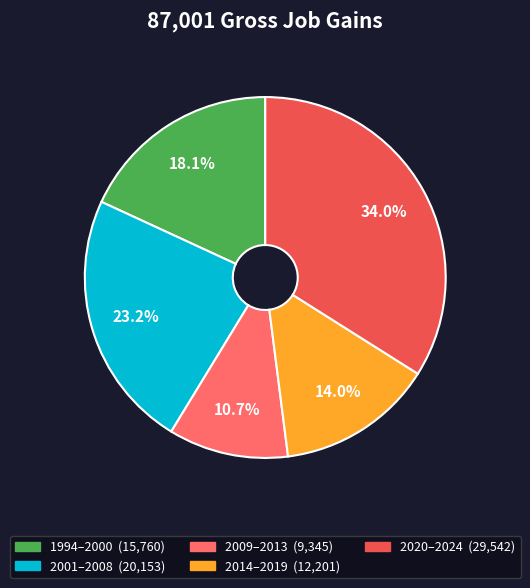

Count the number of slices in the pie.

5